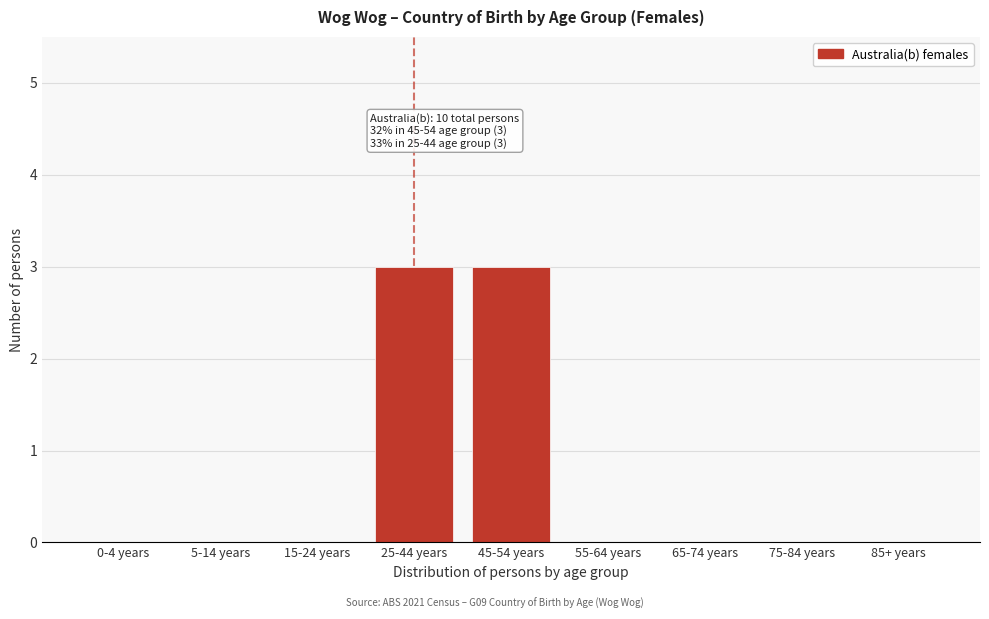

Reading right to left, list all the values displayed in this chart.

85+ years=0	75-84 years=0	65-74 years=0	55-64 years=0	45-54 years=3	25-44 years=3	15-24 years=0	5-14 years=0	0-4 years=0